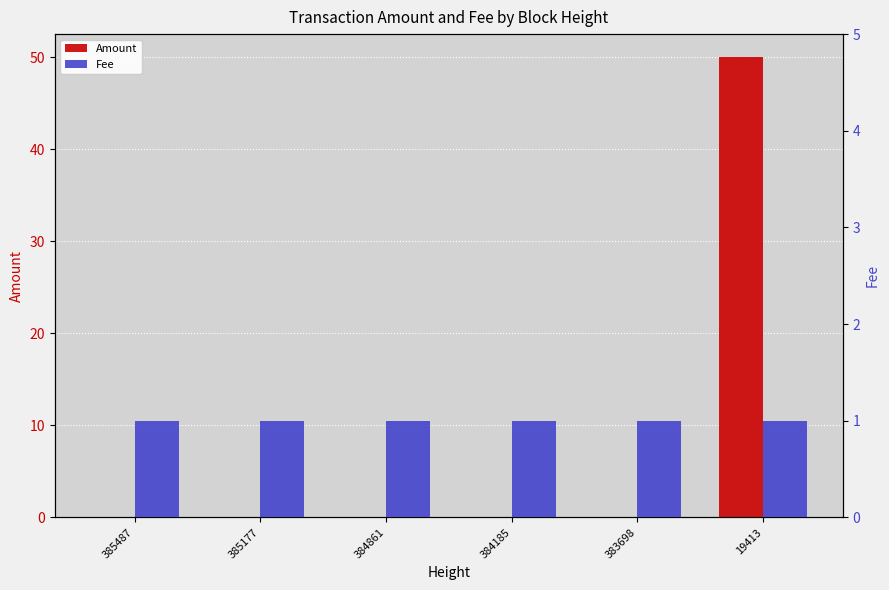

Reading right to left, extract all data points from this chart.

Amount: 50	0	0	0	0	0
Fee: 1	1	1	1	1	1